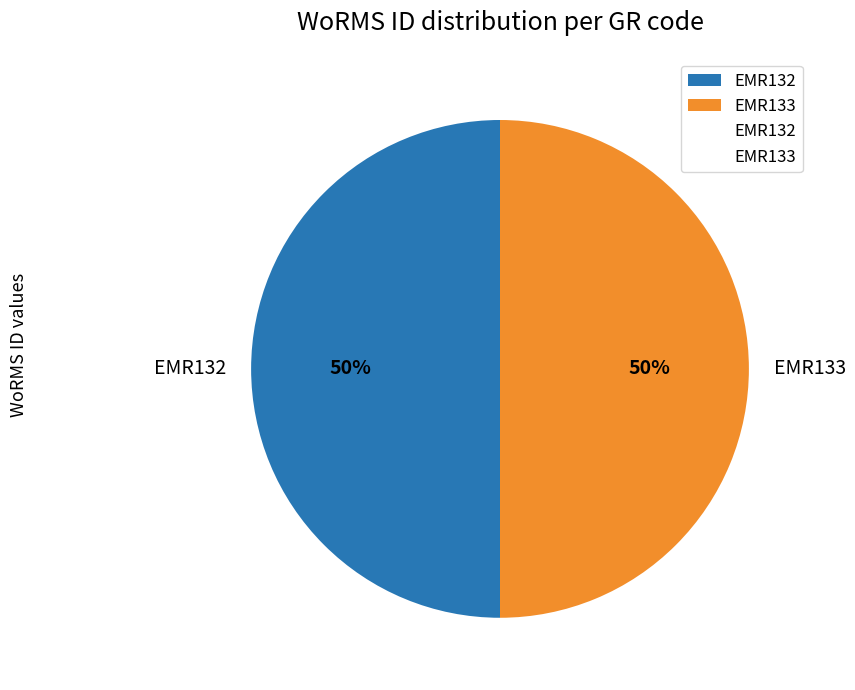

To the nearest percent, what is the average slice percentage?

50%